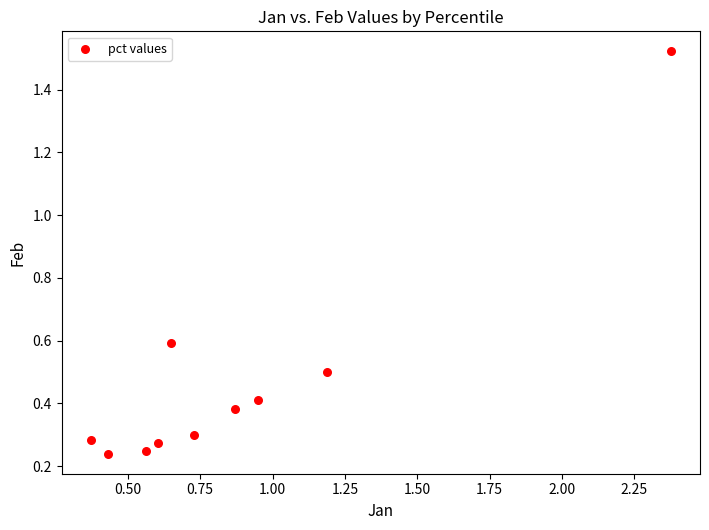

What is the average Y value?

0.5